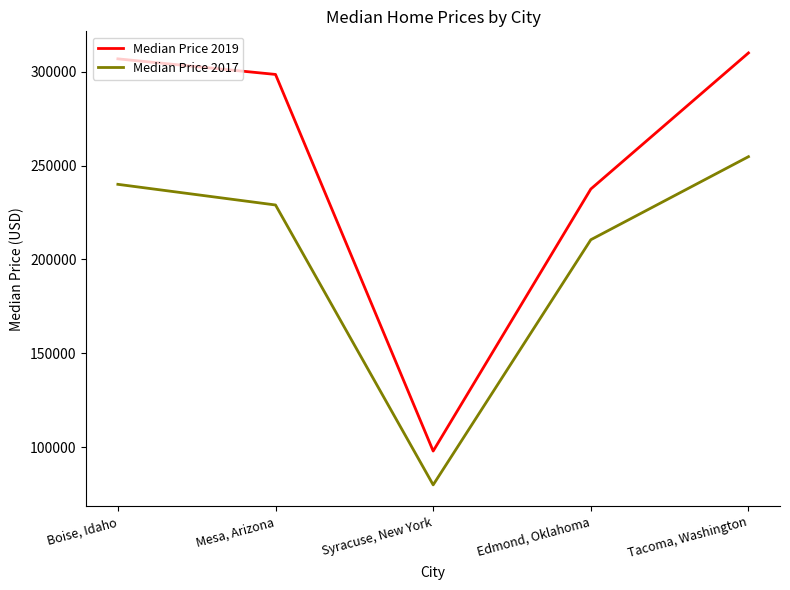

Reading left to right, extract all data points from this chart.

Median Price 2019: Boise, Idaho=306800	Mesa, Arizona=298502	Syracuse, New York=98000	Edmond, Oklahoma=237500	Tacoma, Washington=309950
Median Price 2017: Boise, Idaho=240000	Mesa, Arizona=229000	Syracuse, New York=80000	Edmond, Oklahoma=210500	Tacoma, Washington=254719